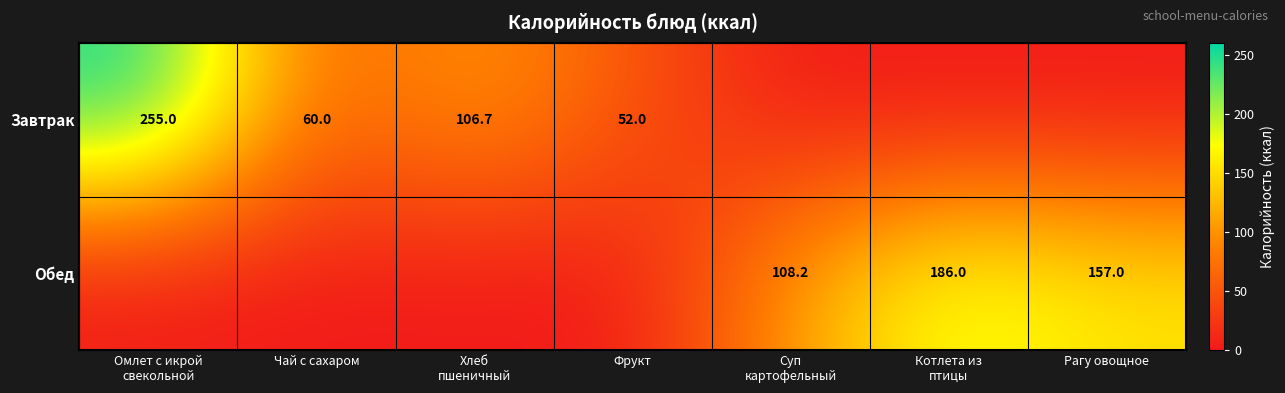

The value of Завтрак at Фрукт is 25.8. True or false?

False